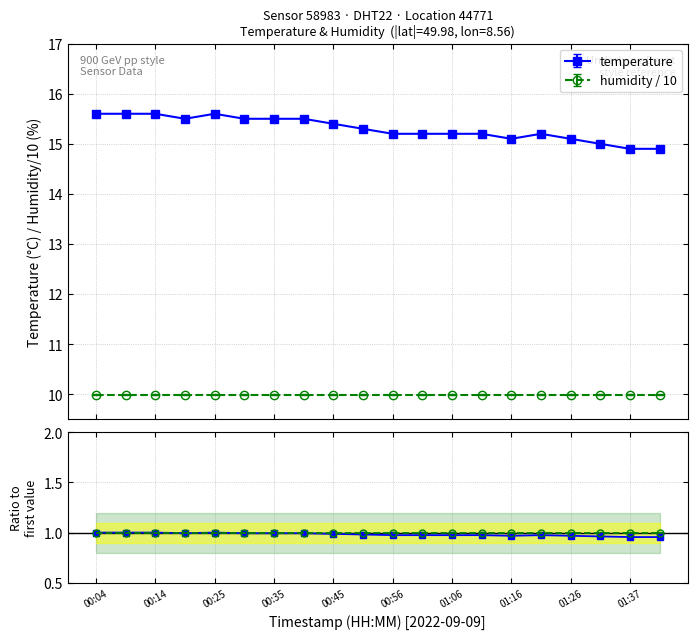

What is the value of the 18th point from the left?

15.0